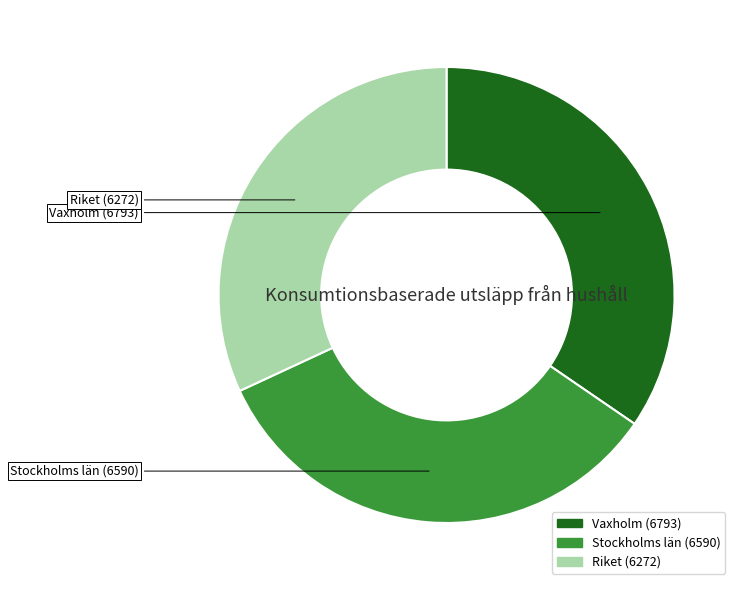

Which category has the smallest portion of the pie?

Riket